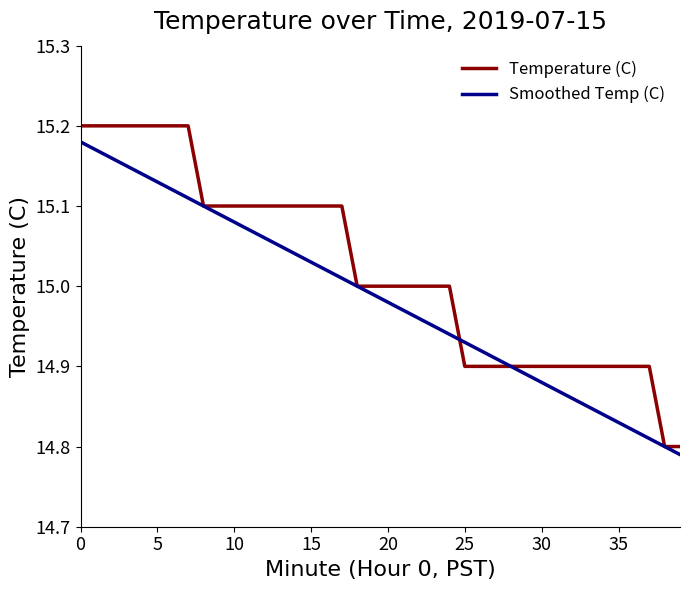

List the series in order of their overall mean, highest first.

Temperature (C), Smoothed Temp (C)